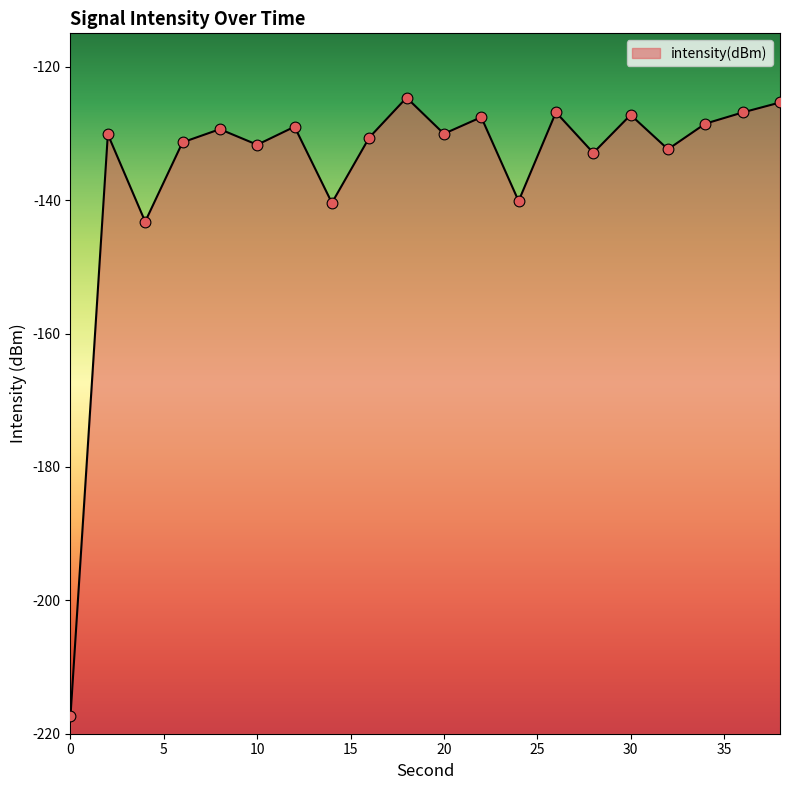

Which has a higher value, 0 or 14?

14